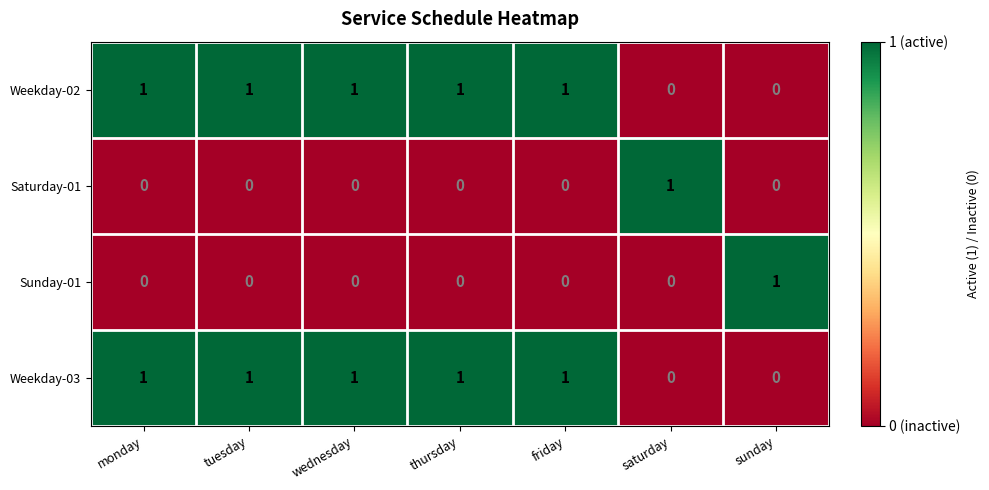

Reading left to right, transcribe all the data shown in this chart.

Weekday-02: 1	1	1	1	1	0	0
Saturday-01: 0	0	0	0	0	1	0
Sunday-01: 0	0	0	0	0	0	1
Weekday-03: 1	1	1	1	1	0	0